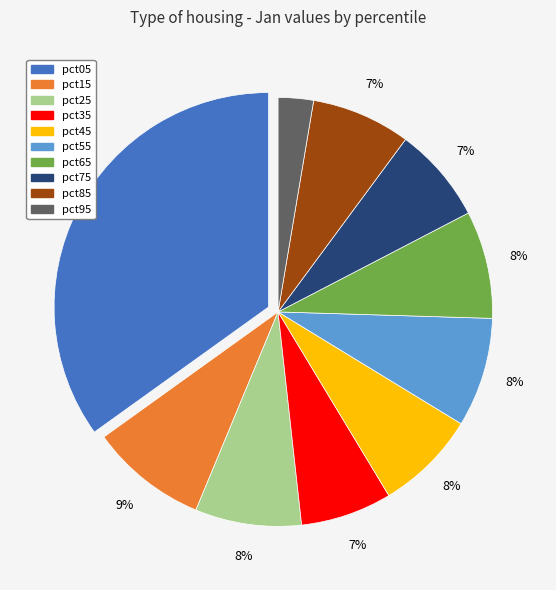

Does pct45 represent more than half of the total?

No